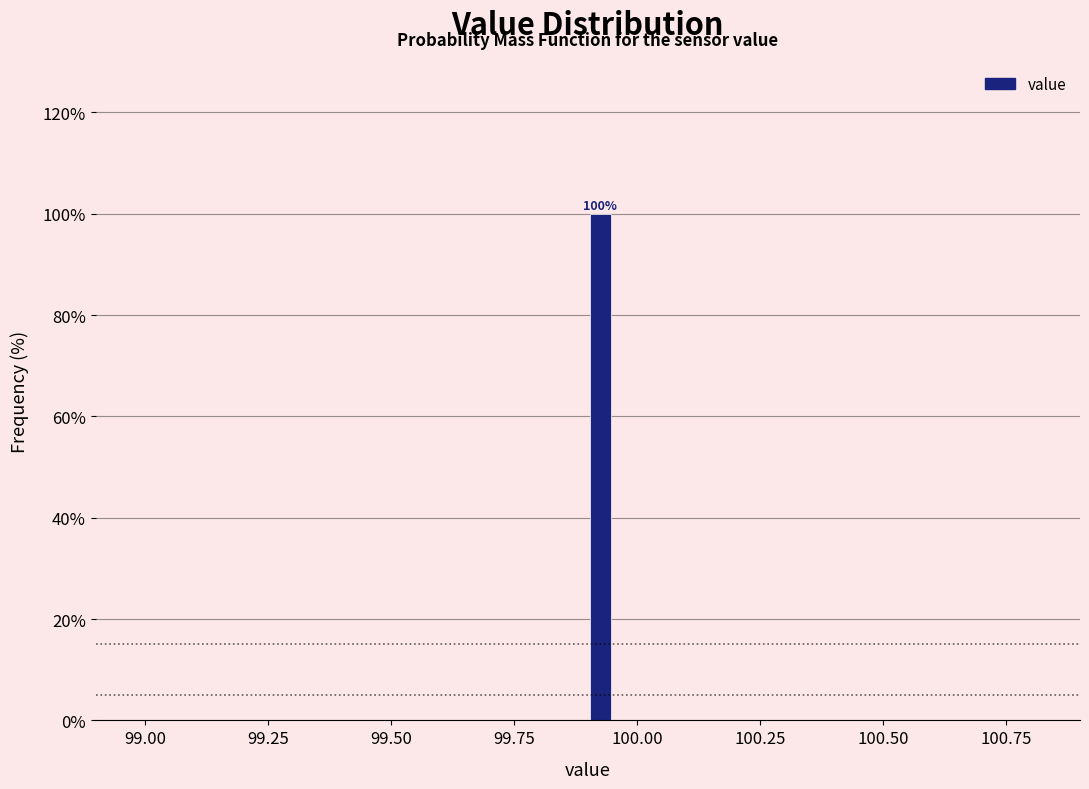

Around what value on the x-axis is the tallest bar? Give the approximate position of its centre, as read against the axis.

99.95